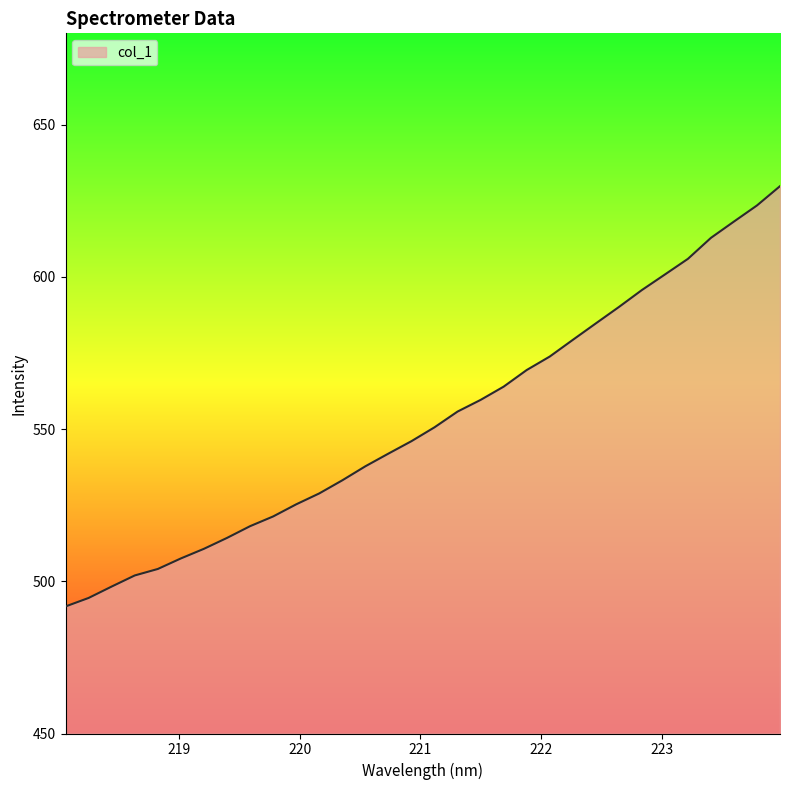

What is the difference between the maximum and minimum values?

138.1